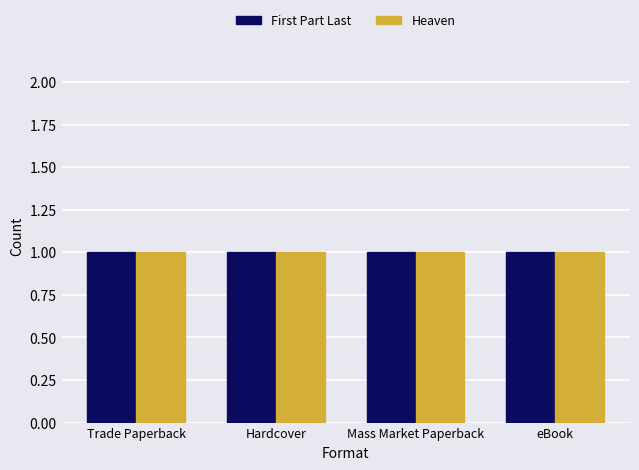

At which category is the sum across all series the highest?

Trade Paperback